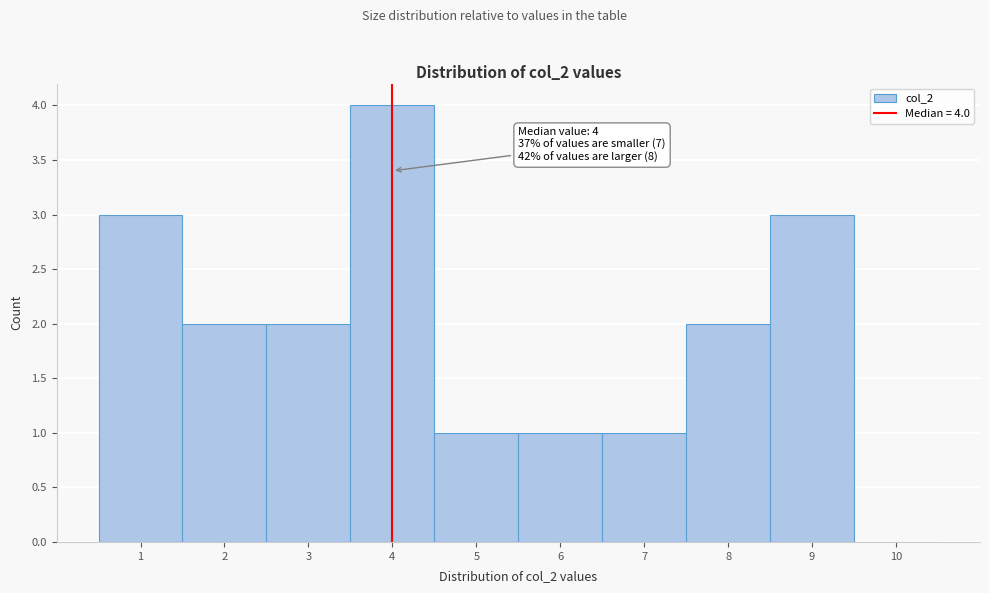

Which range on the x-axis has the tallest bar?

3.5 to 4.5